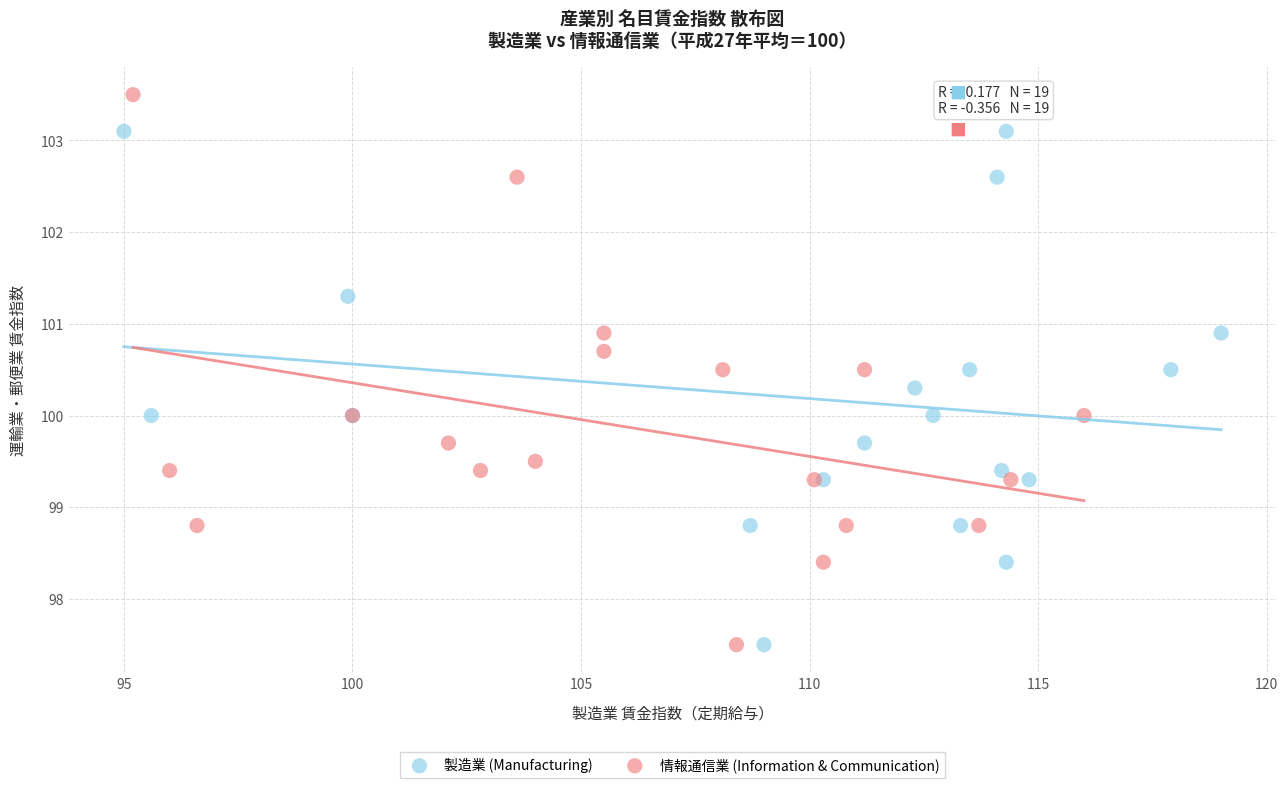

Which series has the widest spread of Y values?

情報通信業 (Information & Communication)